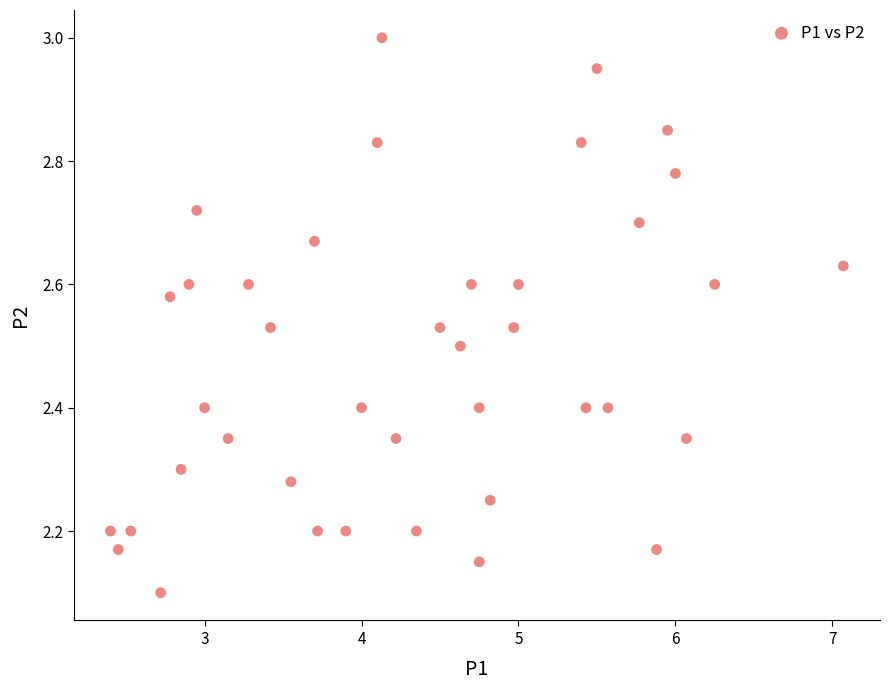

What is the range of Y values (max minus min)?

0.9